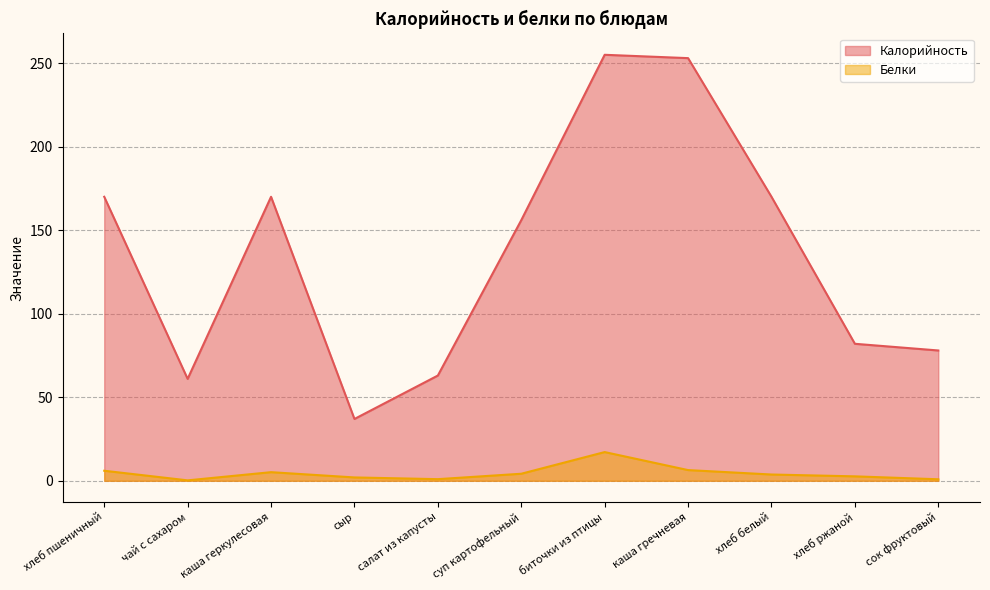

Rank the series by their maximum value, from highest to lowest.

Калорийность, Белки